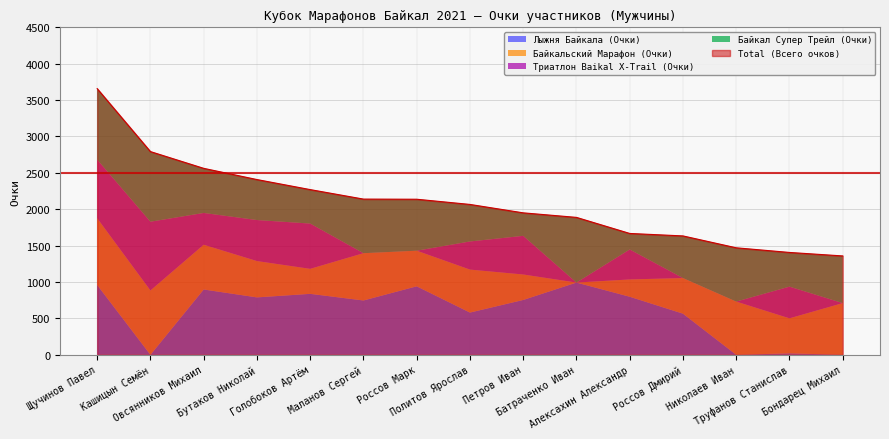

Is the value of Триатлон Baikal X-Trail (Очки) at Бондарец Михаил greater than the value of Total (Всего очков) at Голобоков Артём?

No